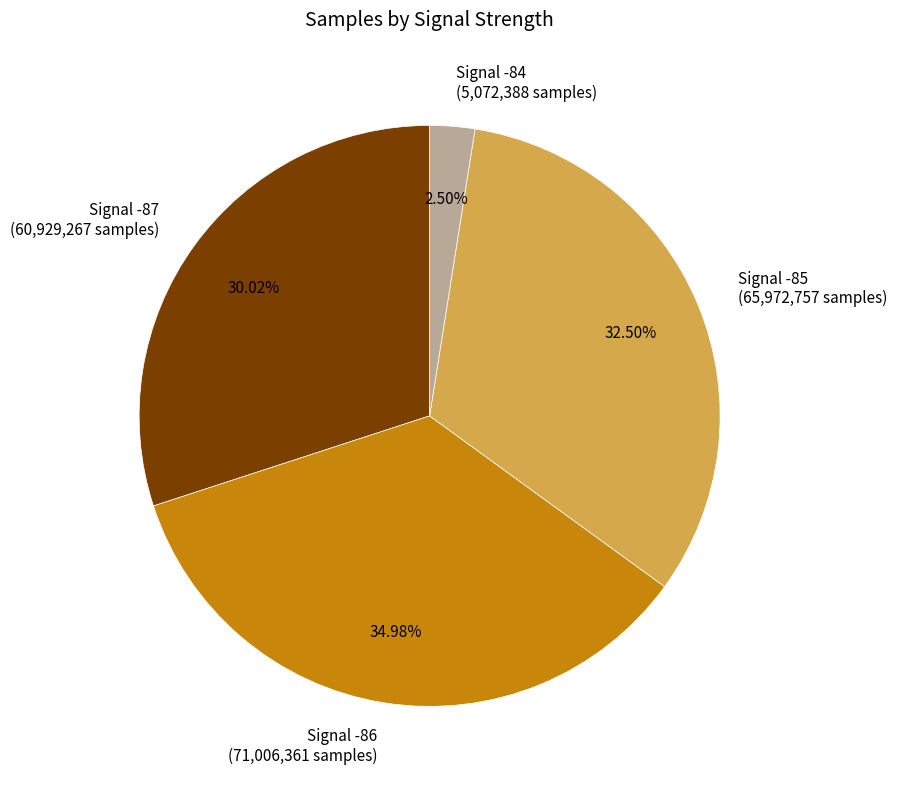

Between Signal -85 (65,972,757 samples) and Signal -87 (60,929,267 samples), which is larger?

Signal -85 (65,972,757 samples)